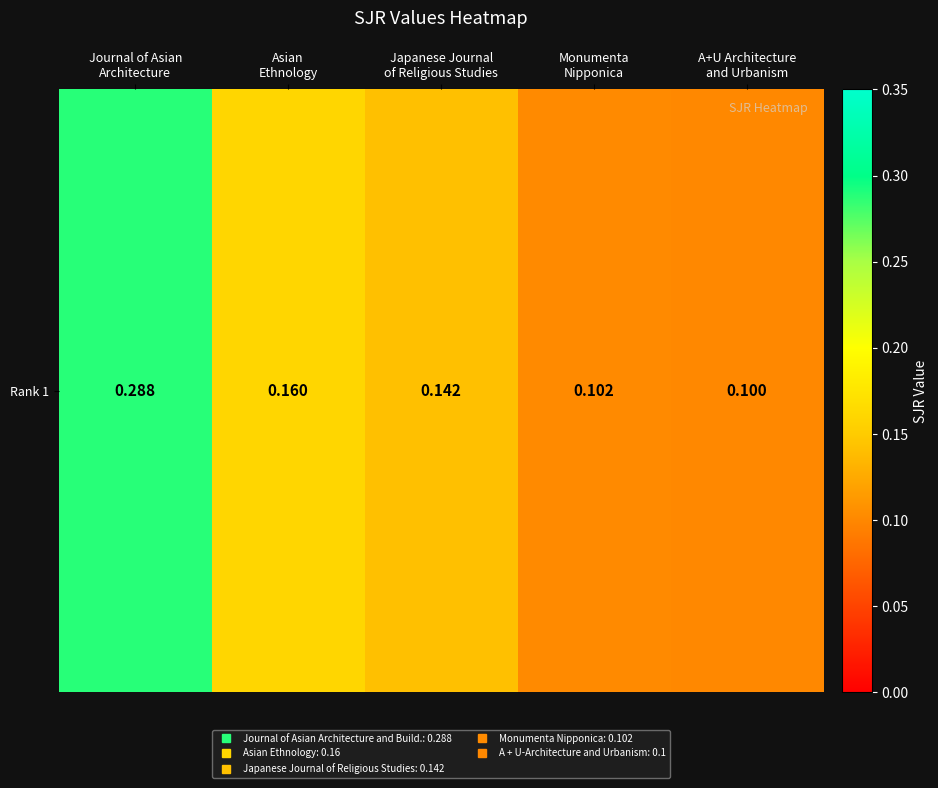

Which has a higher value, Journal of Asian
Architecture or Japanese Journal
of Religious Studies?

Journal of Asian
Architecture